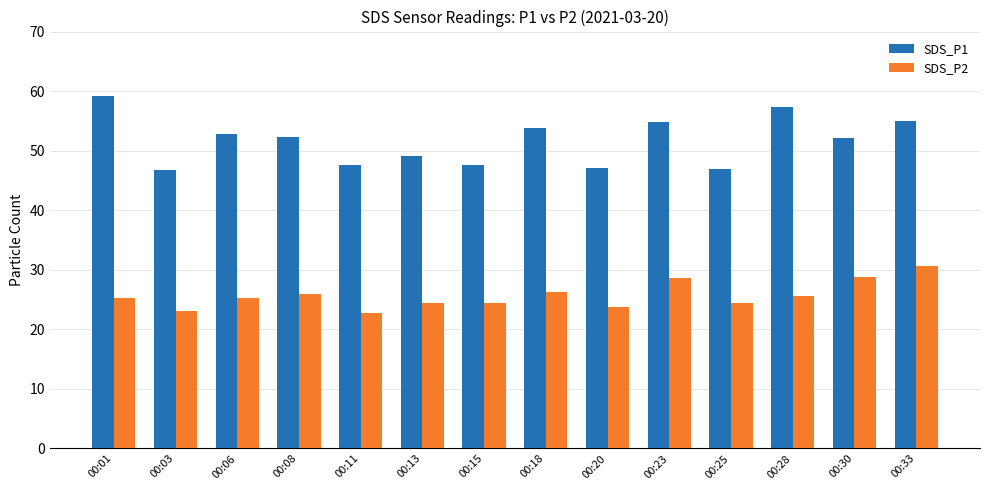

Read the SDS_P1 value at 00:01.

59.1